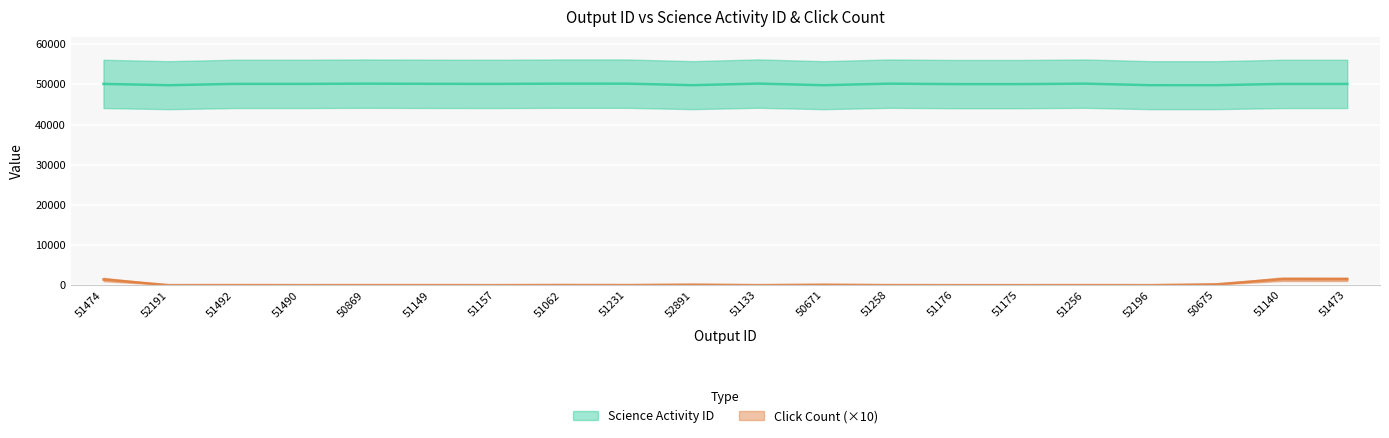

What is the label of the 11th point from the right?

52891